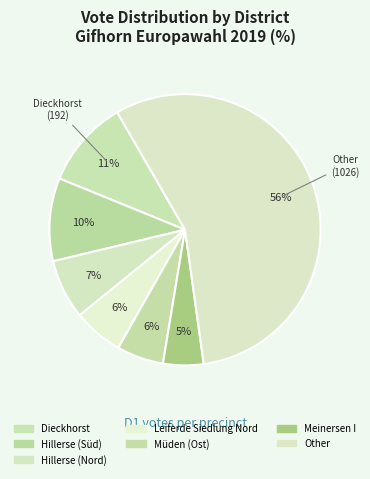

How many slices are in this pie chart?

7